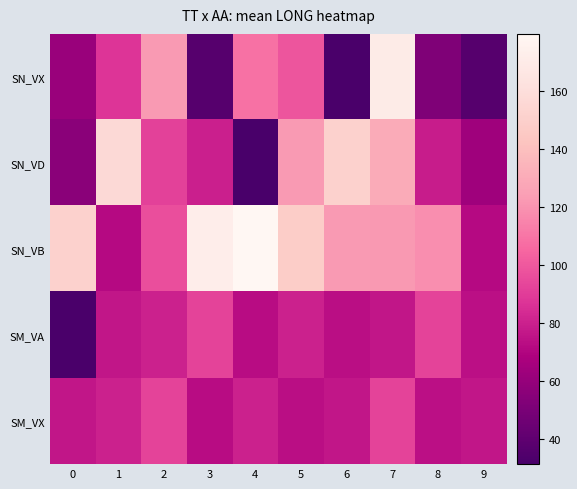

At how many categories does at least one series exceed 160?

3